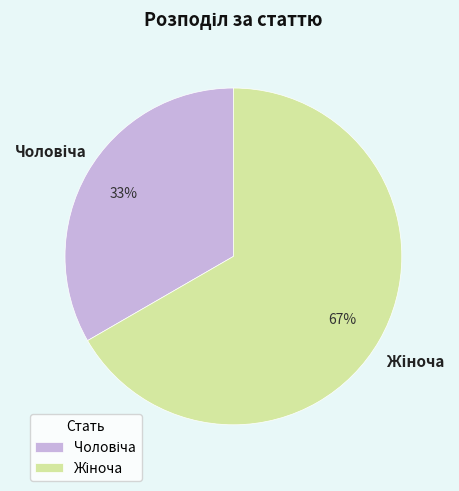

Does any single category account for the majority?

Yes